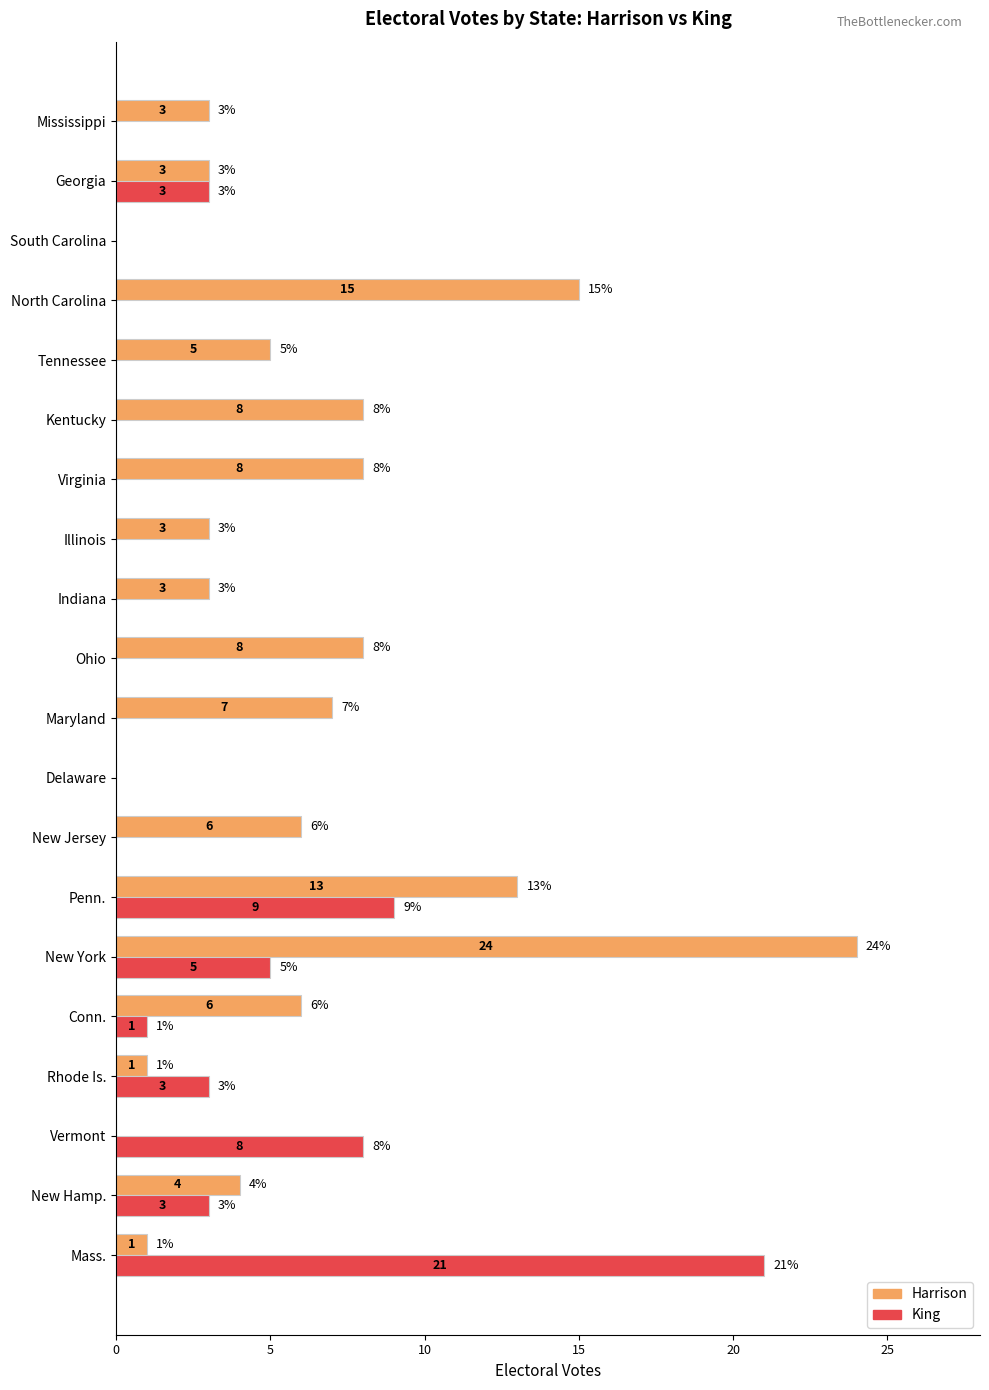

What is the maximum value for King?

21